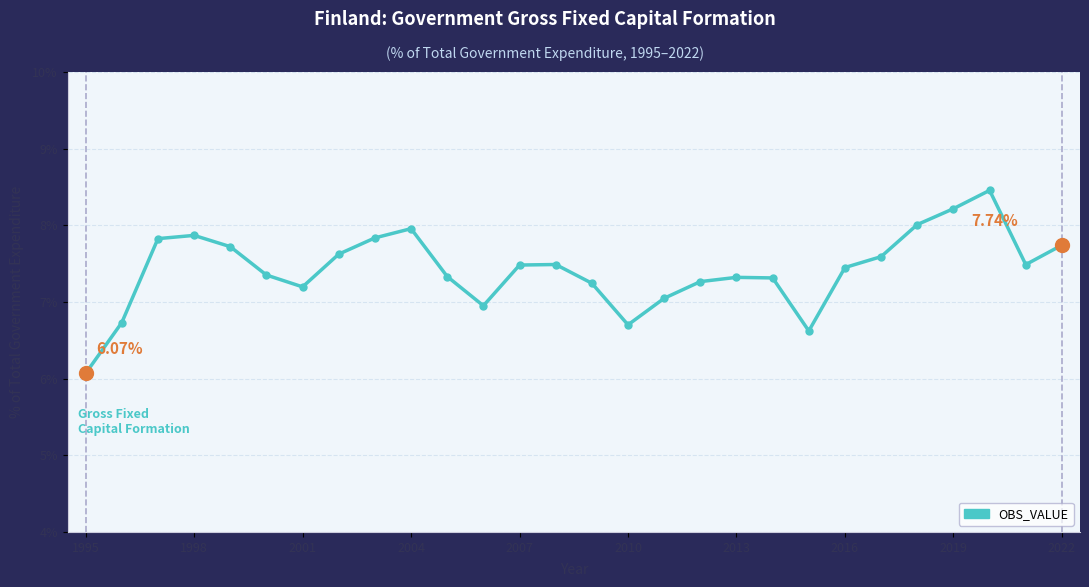

Does the chart have visible grid lines?

Yes